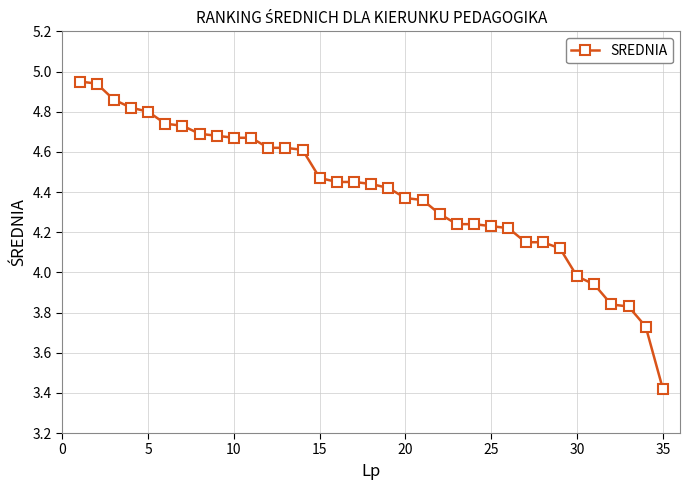

What is the sum of all values?

153.7